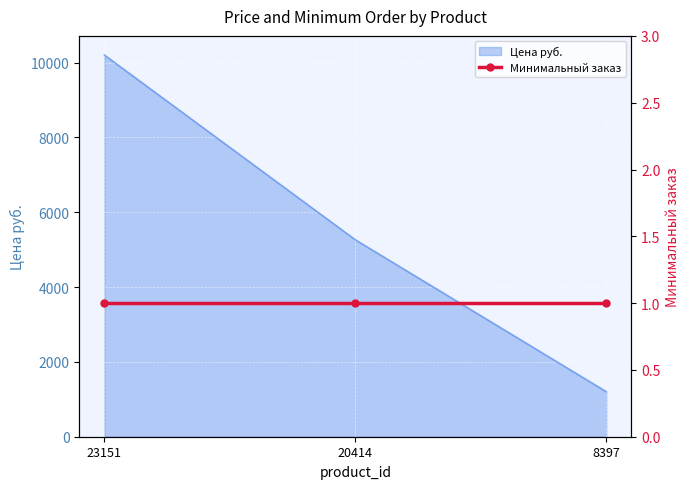

Which has a higher value, 23151 or 8397?

23151